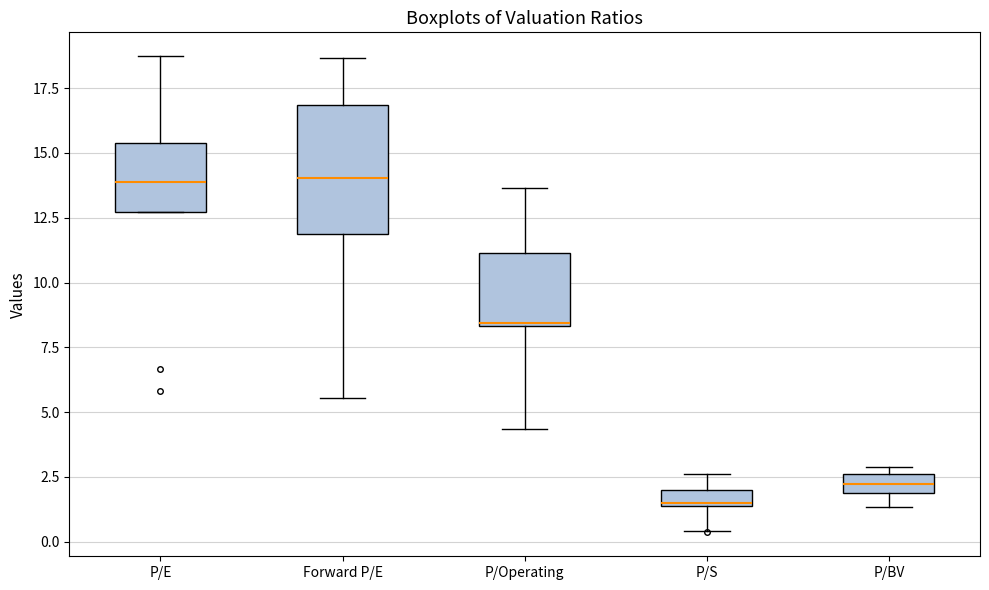

Which box has the lowest median line?

P/S